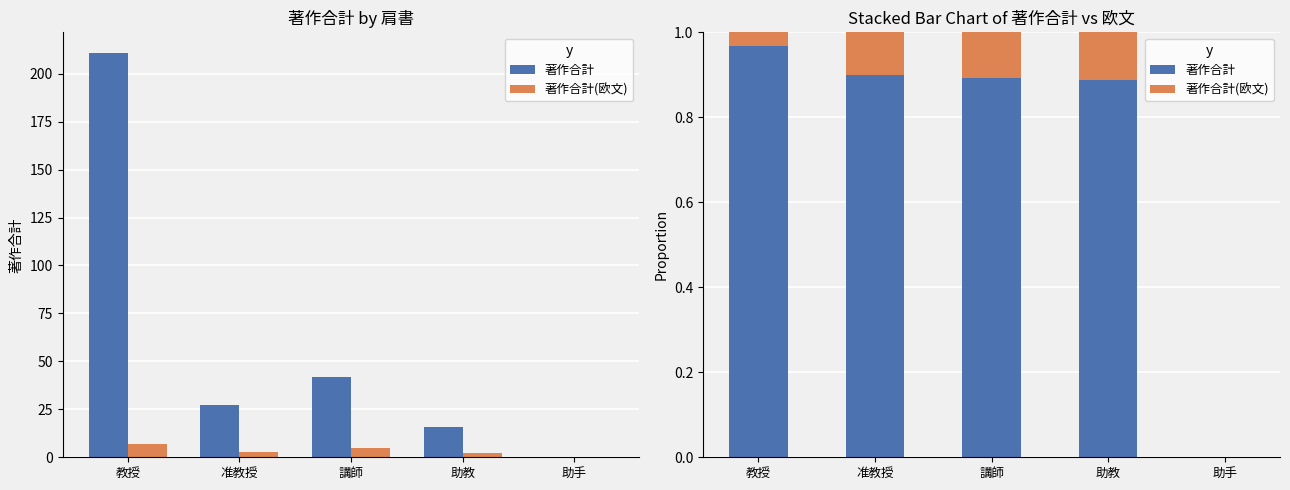

Reading right to left, extract all data points from this chart.

著作合計: 助手=0.0	助教=0.9	講師=0.9	准教授=0.9	教授=1.0
著作合計(欧文): 助手=0.0	助教=0.1	講師=0.1	准教授=0.1	教授=0.0